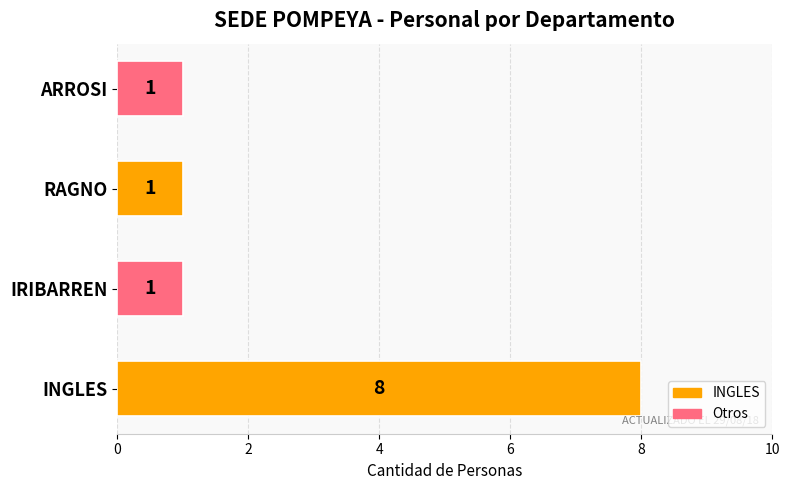

What is the greatest value displayed?

8